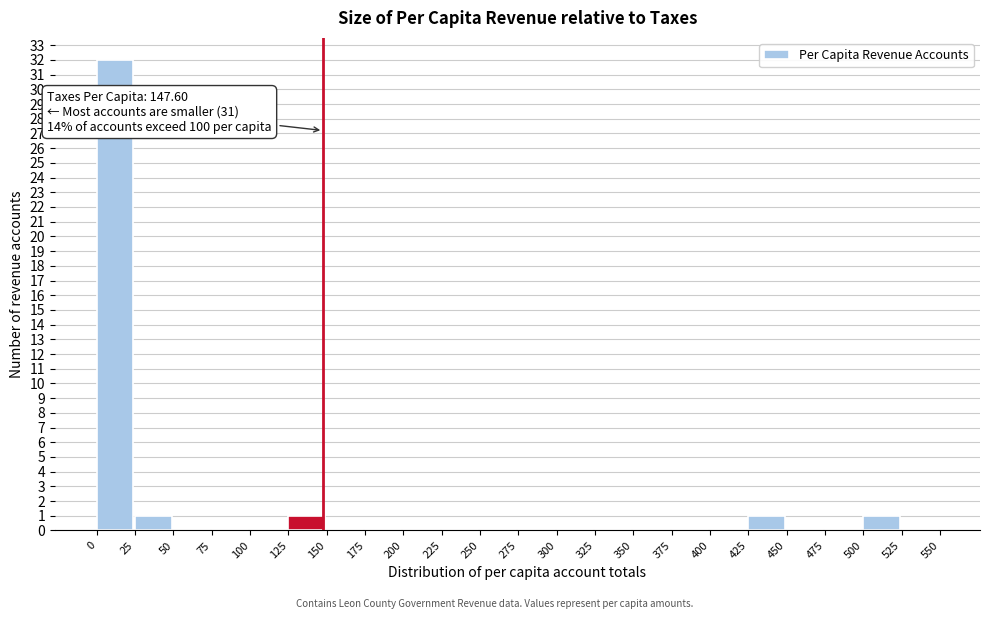

Which range on the x-axis has the tallest bar?

0 to 25